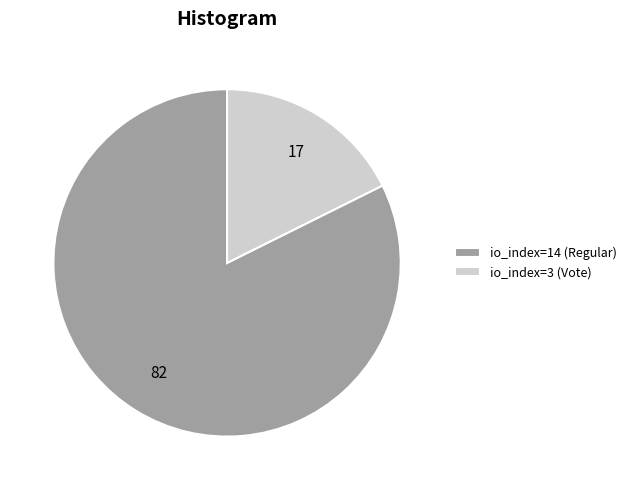

Which category accounts for the majority?

io_index=14 (Regular)